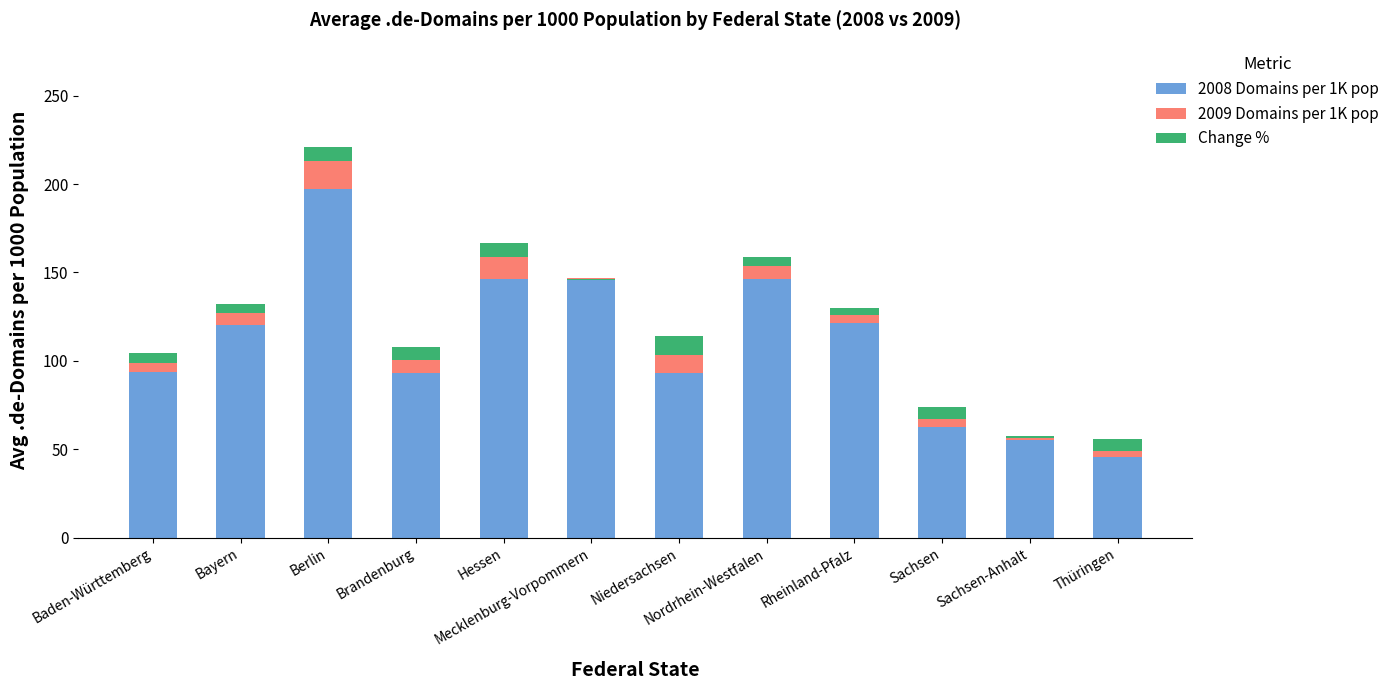

What is the label of the 7th bar from the right?

Mecklenburg-Vorpommern